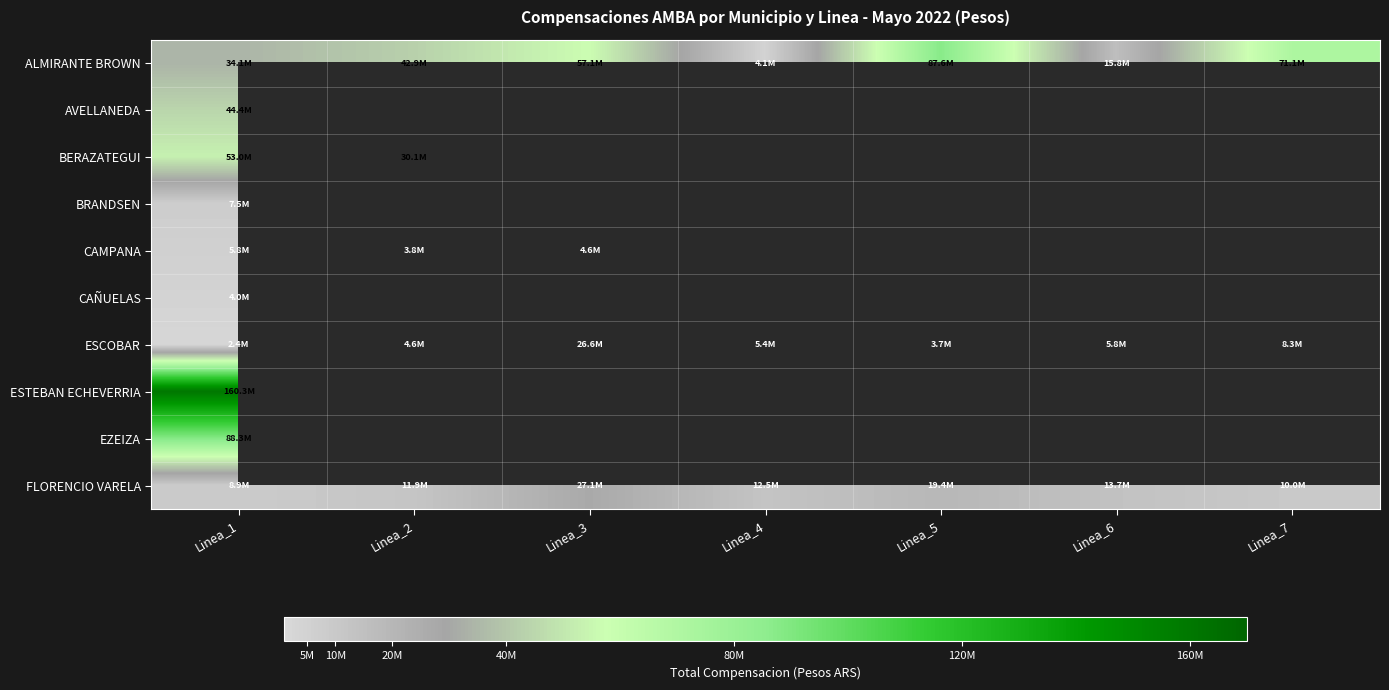

Rank the series by their maximum value, from lowest to highest.

CAÑUELAS, CAMPANA, BRANDSEN, ESCOBAR, FLORENCIO VARELA, AVELLANEDA, BERAZATEGUI, ALMIRANTE BROWN, EZEIZA, ESTEBAN ECHEVERRIA